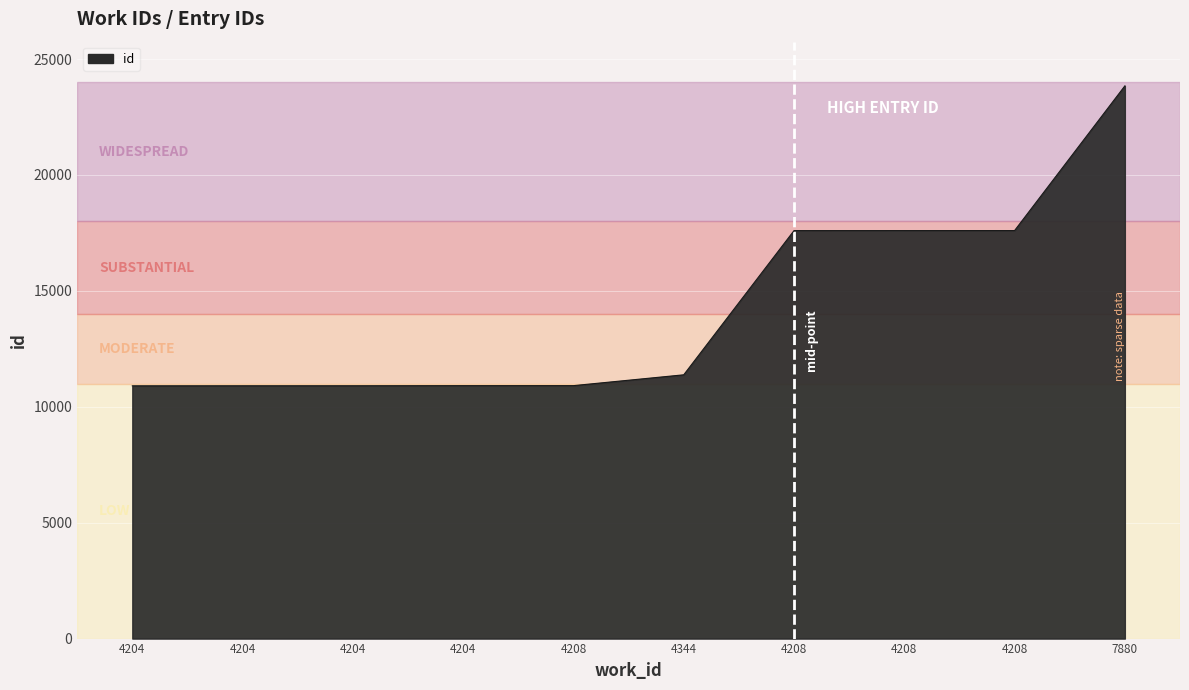

How many values are below 11379?

5